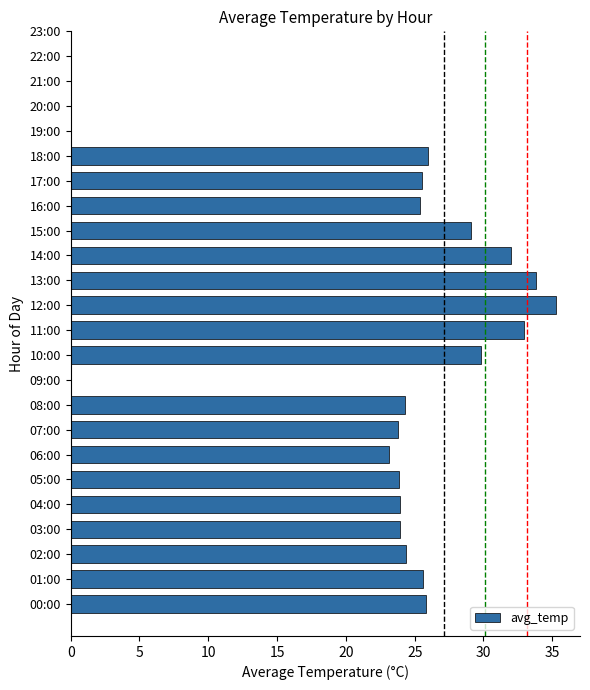

Is it true that the value at 06:00 is 12.0?

False